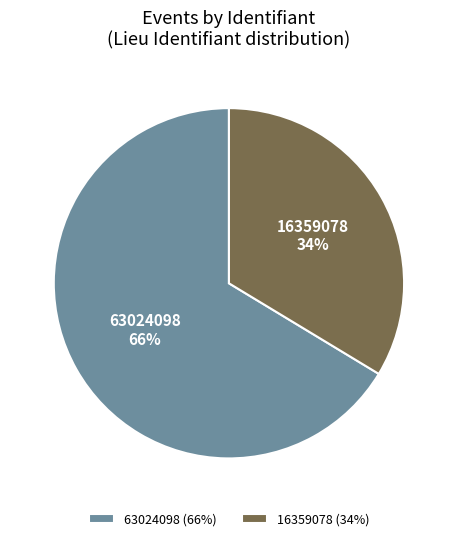

Rank the categories by value from lowest to highest.

16359078, 63024098